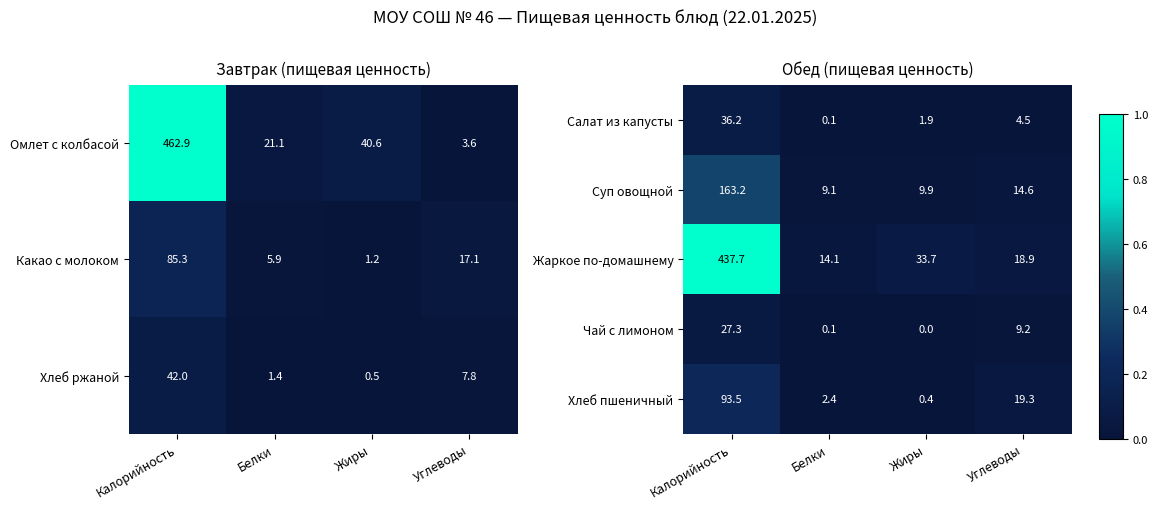

Which has a higher value, Углеводы or Жиры?

Углеводы